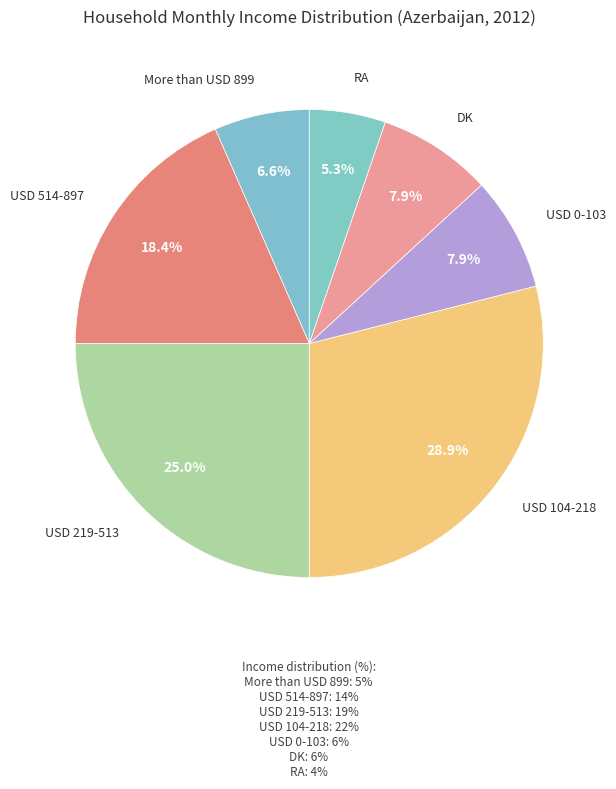

What is the smallest slice in the pie chart?

RA